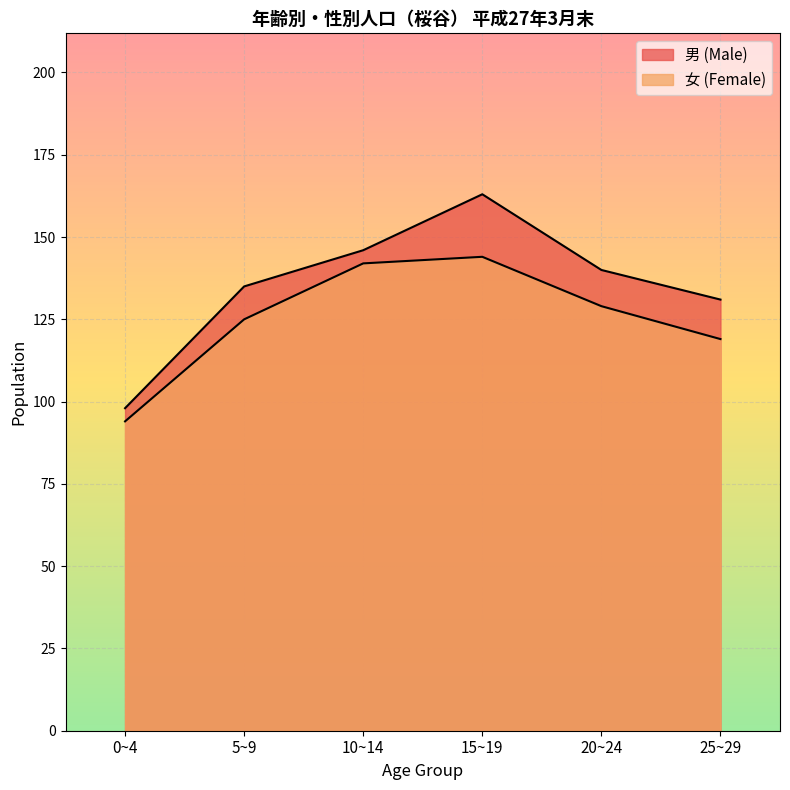

At which category is the sum across all series the highest?

15~19